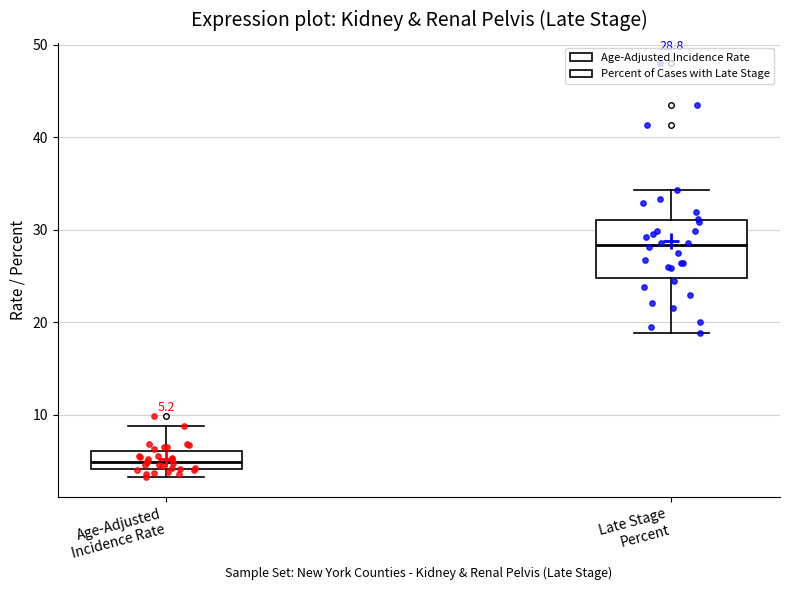

Which box has the lowest median line?

Age-Adjusted Incidence Rate